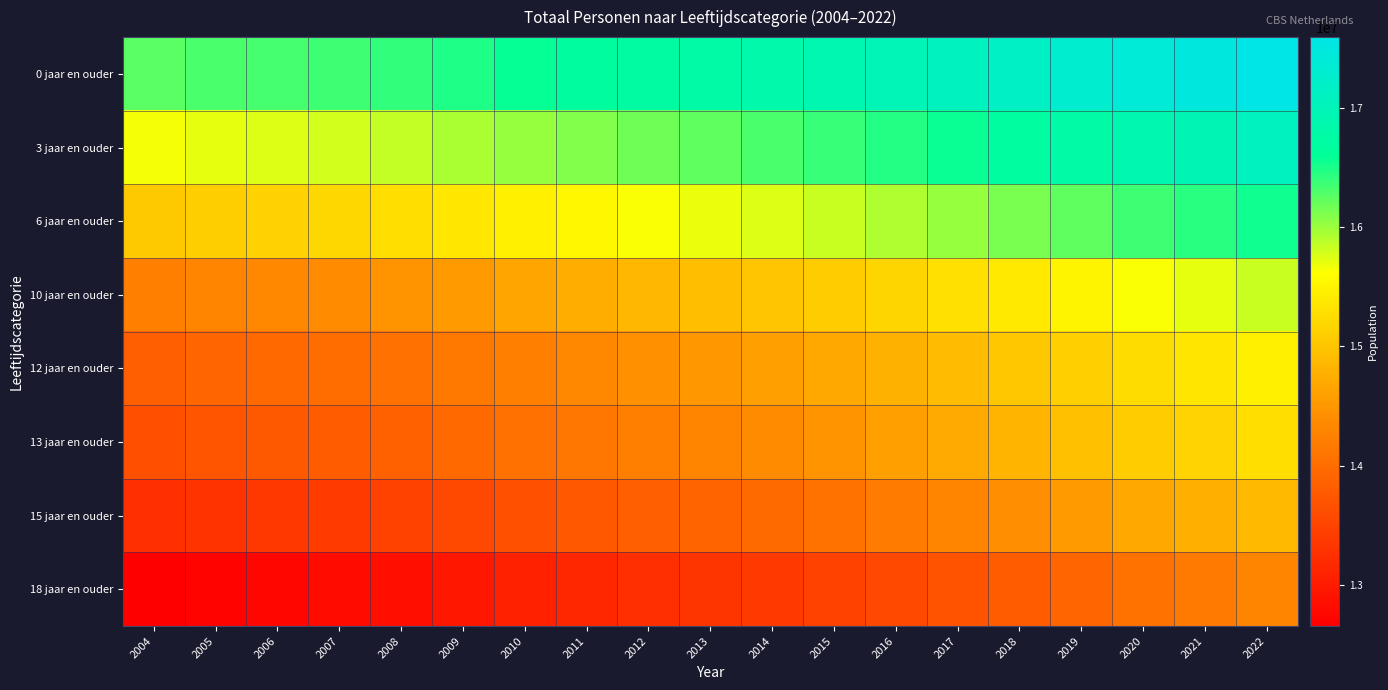

Rank the series by their maximum value, from lowest to highest.

18 jaar en ouder, 15 jaar en ouder, 13 jaar en ouder, 12 jaar en ouder, 10 jaar en ouder, 6 jaar en ouder, 3 jaar en ouder, 0 jaar en ouder